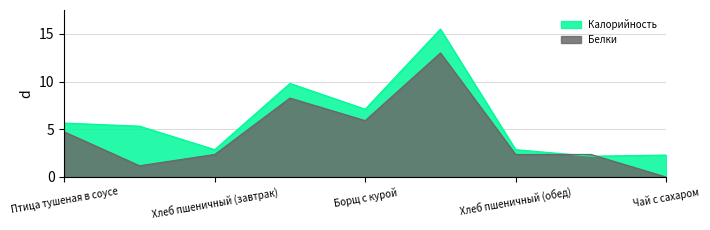

What are all the series names shown in the legend?

Калорийность, Белки